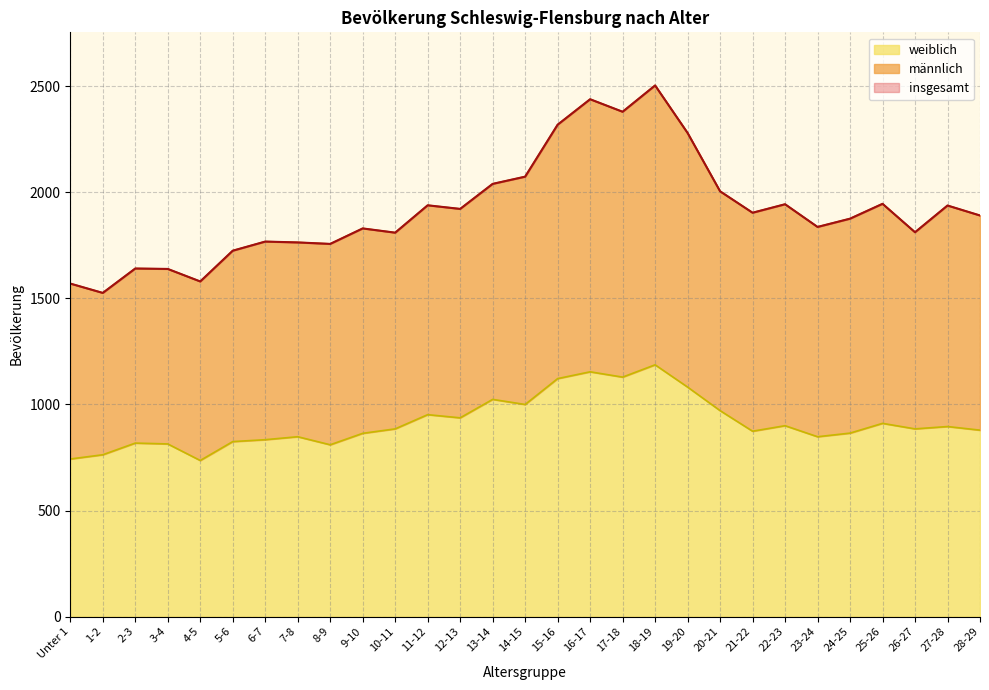

Which series changed the most between 26-27 and 27-28?

männlich